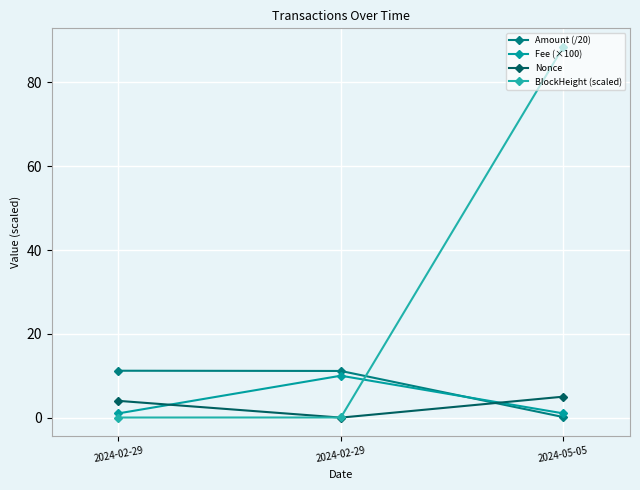

At which label does Nonce reach its minimum?

2024-02-29